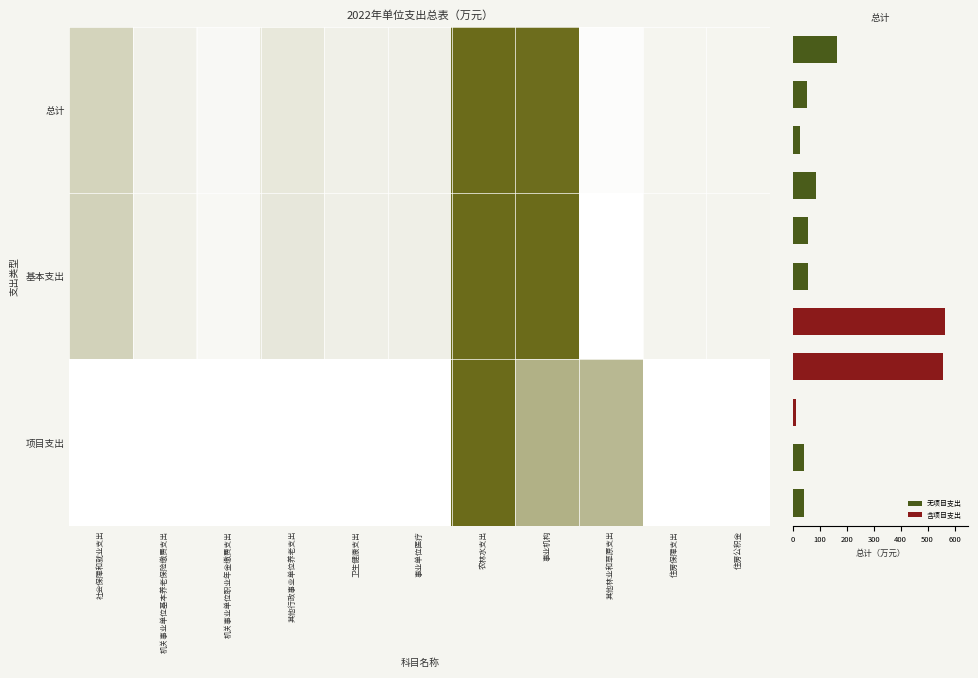

Between 机关事业单位职业年金缴费支出 and 住房公积金, which is larger?

住房公积金